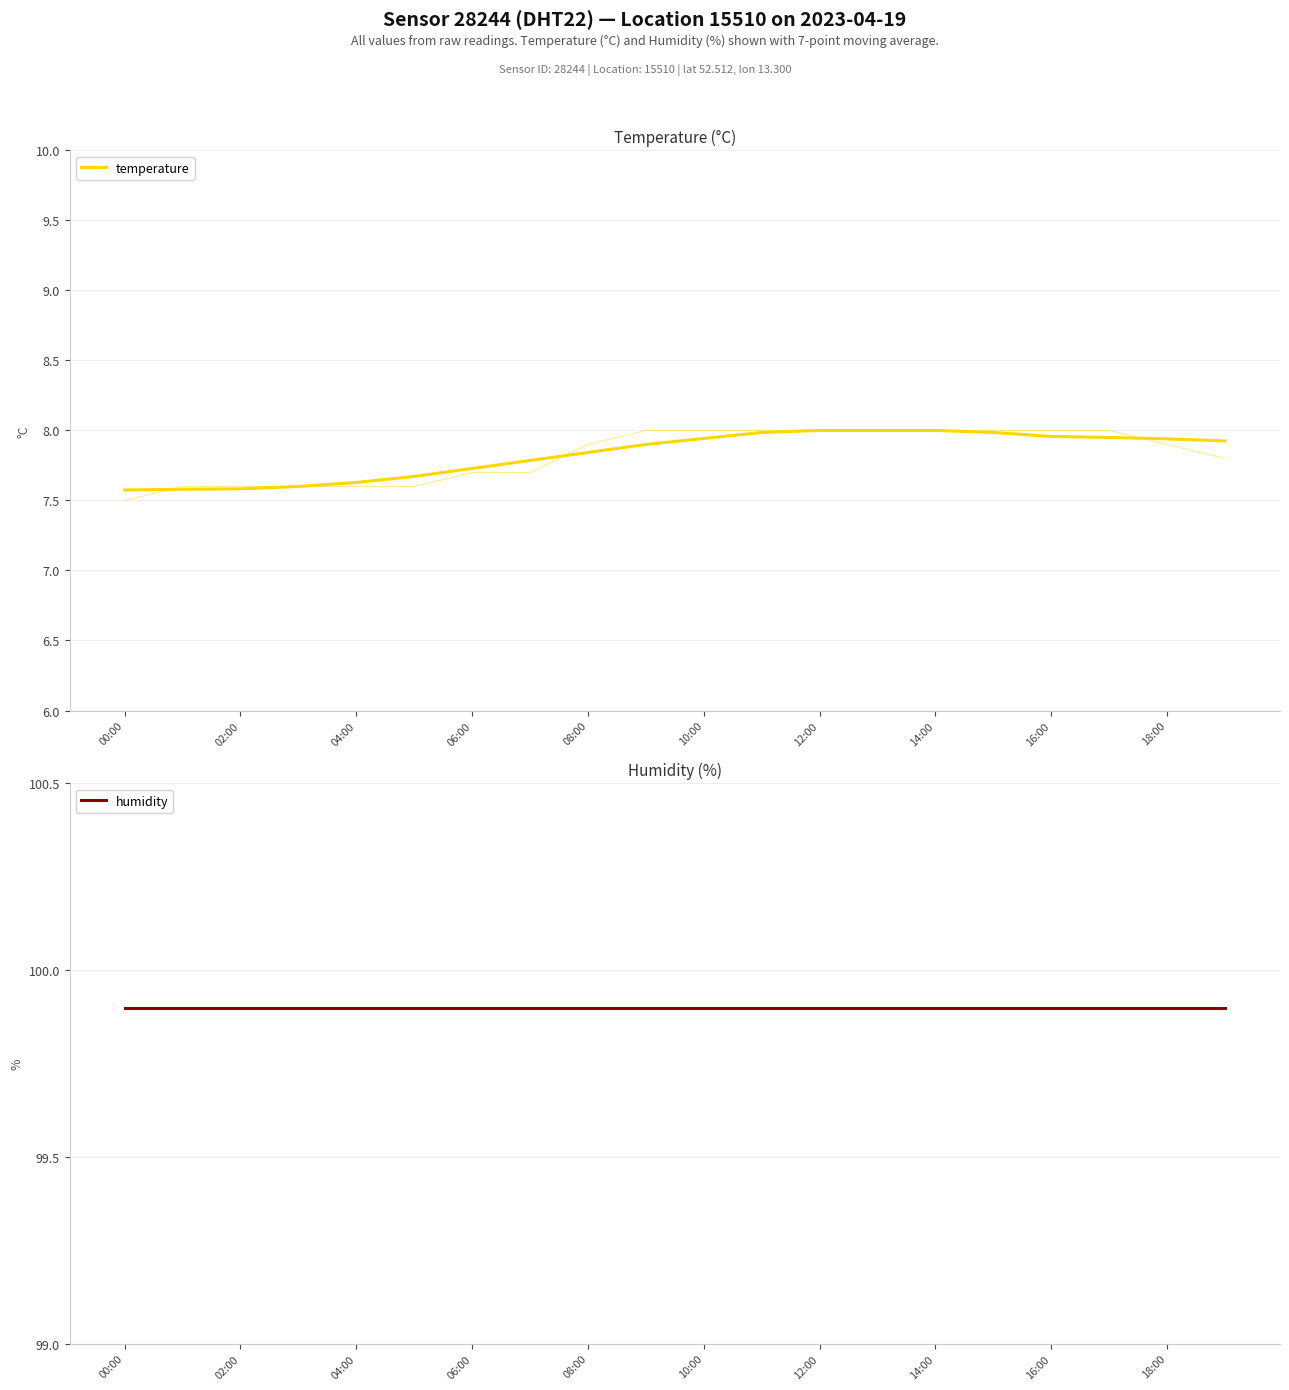

Reading left to right, extract all data points from this chart.

temperature: 7.6	7.6	7.6	7.6	7.6	7.7	7.7	7.8	7.8	7.9	7.9	8.0	8.0	8.0	8.0	8.0	8.0	7.9	7.9	7.9
humidity: 99.9	99.9	99.9	99.9	99.9	99.9	99.9	99.9	99.9	99.9	99.9	99.9	99.9	99.9	99.9	99.9	99.9	99.9	99.9	99.9